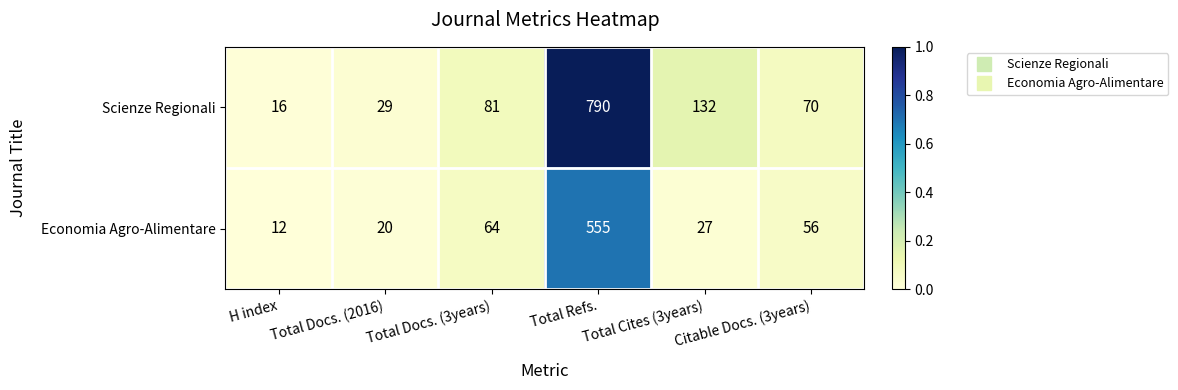

How many distinct data groups are displayed?

2